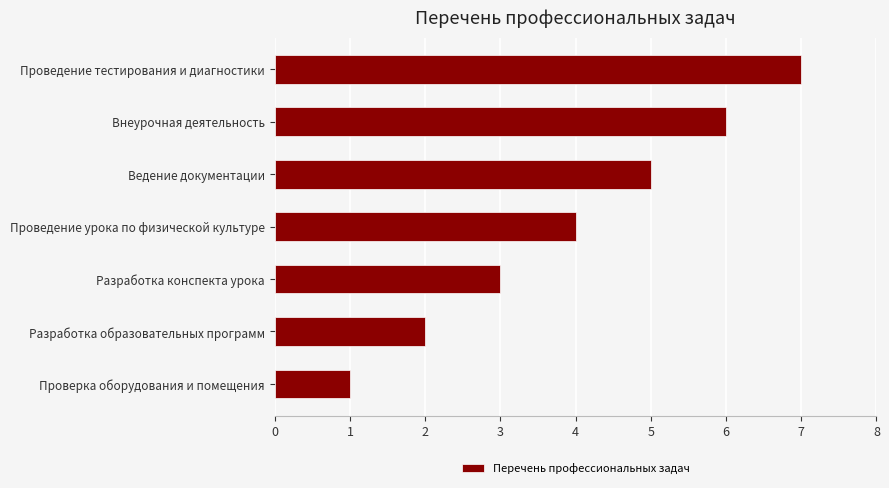

Read the value at Проведение урока по физической культуре.

4